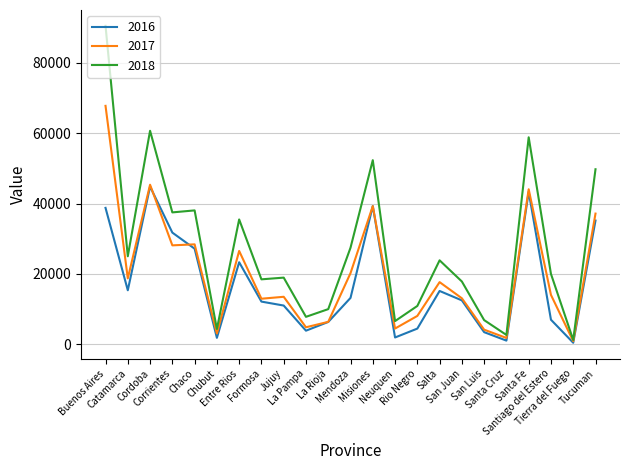

In 2016, how many points are lower than both neighbors (excluding endpoints)?

6